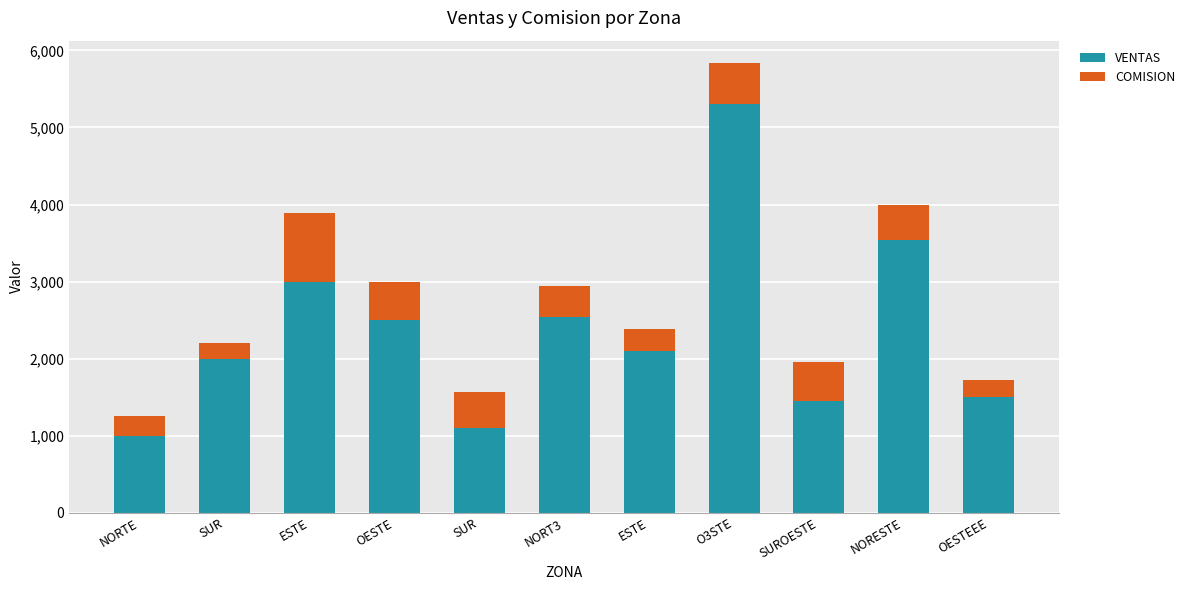

What are all the series names shown in the legend?

VENTAS, COMISION